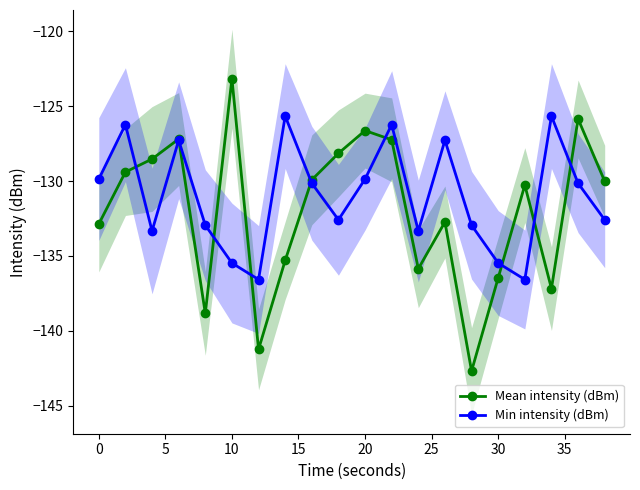

What are all the series names shown in the legend?

Mean intensity (dBm), Min intensity (dBm)